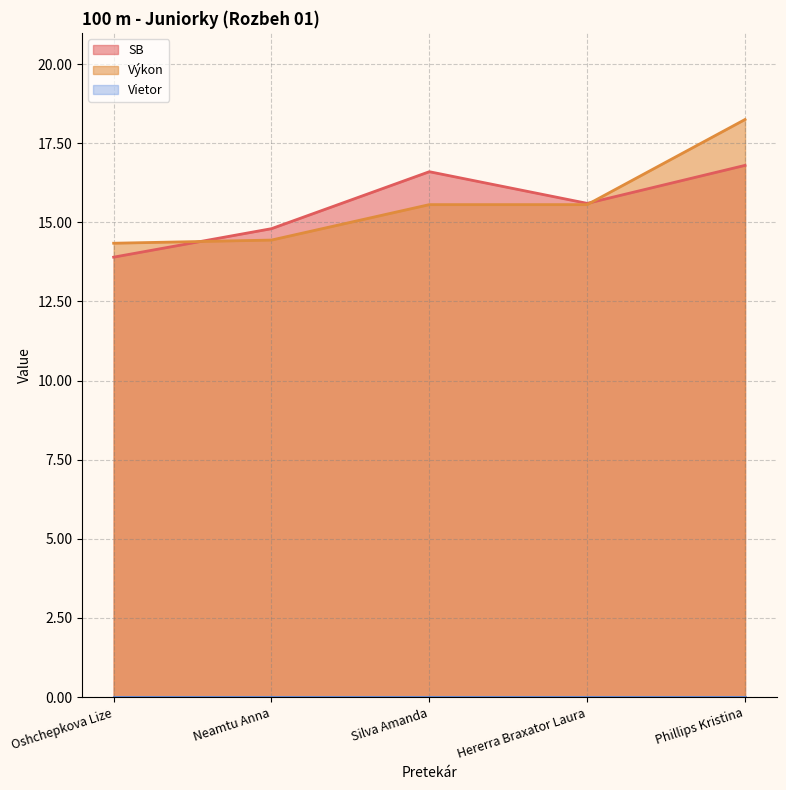

What is the difference between the maximum and second lowest values in the SB series?

2.0